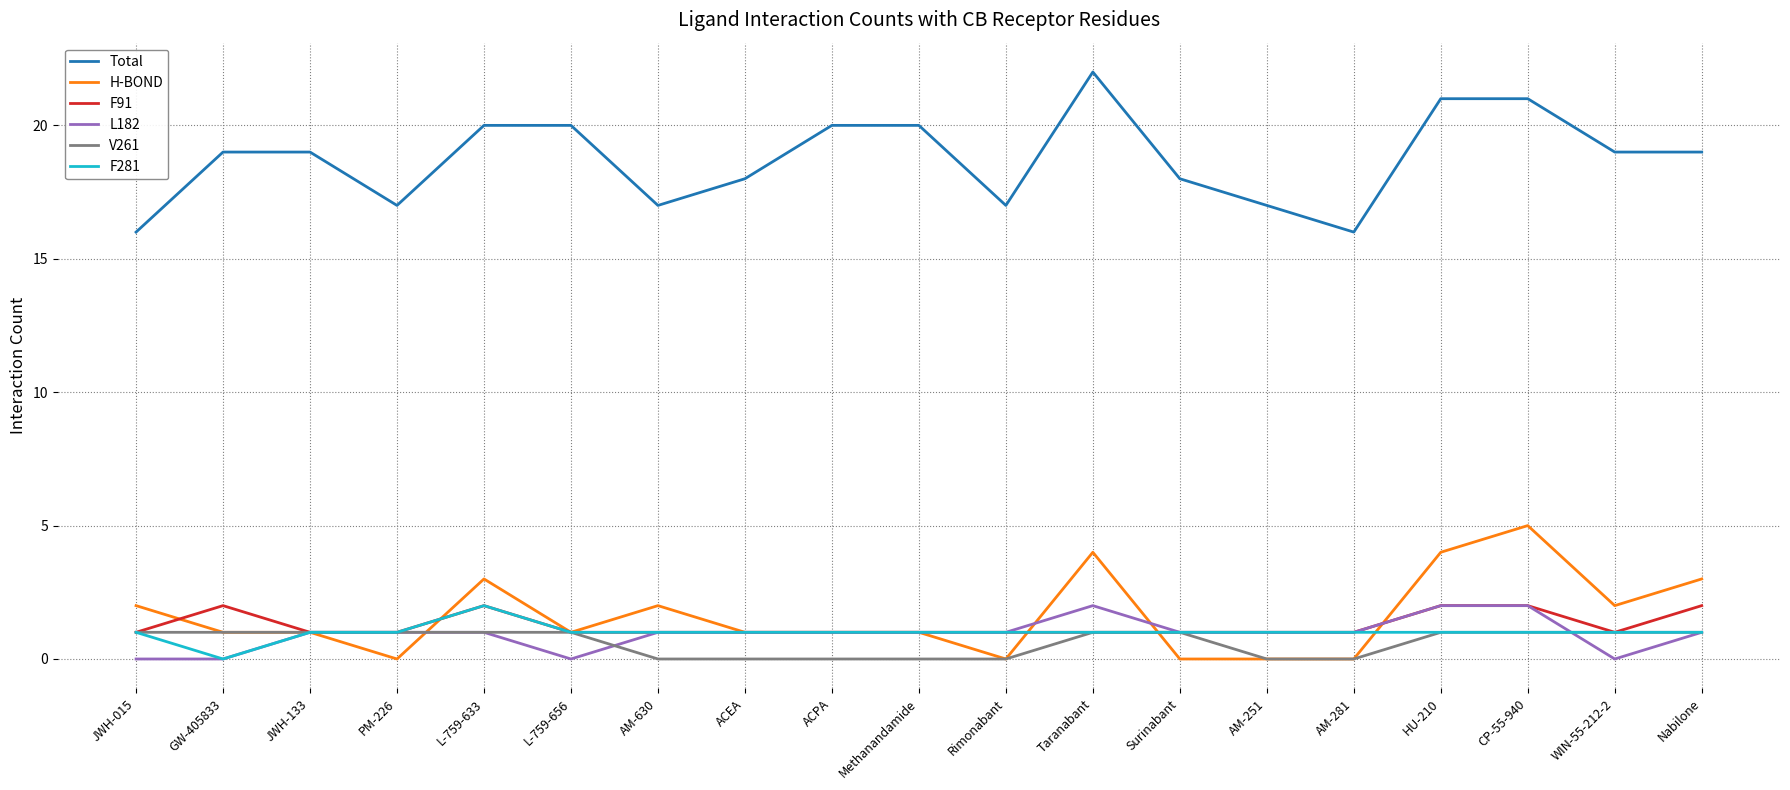

What is the difference between the L182 values at Nabilone and L-759-656?

1